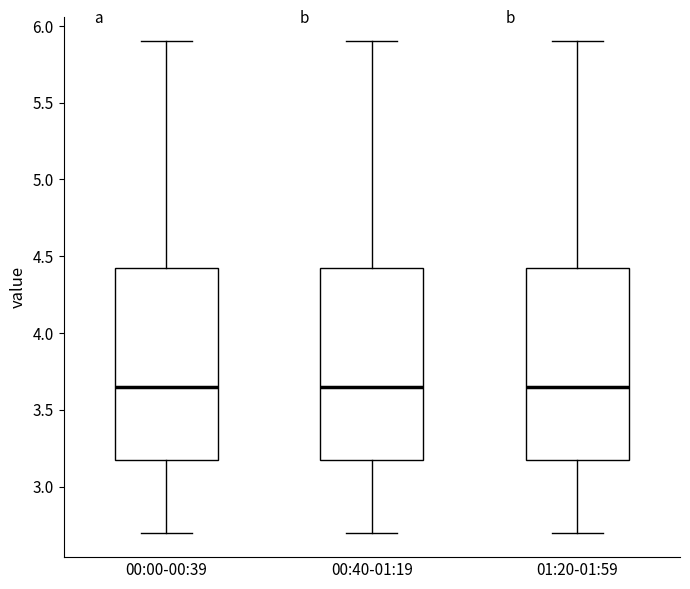

Where does the upper whisker of the box for 01:20-01:59 end on the y-axis? The values are not printed on the chart, so give them approximately, as read against the axis.

5.90